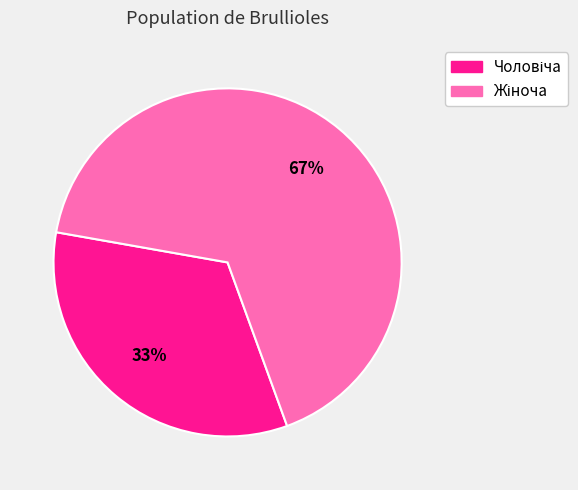

Does any single category account for the majority?

Yes